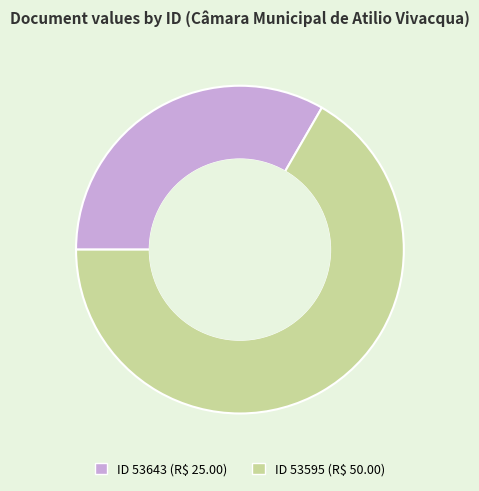

Is there any slice that represents more than half of the pie?

Yes